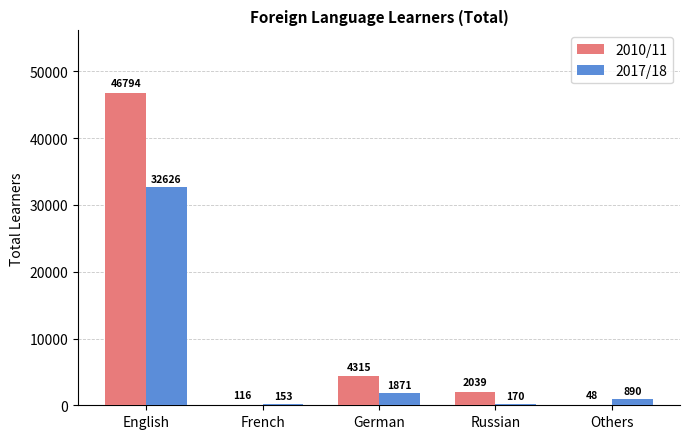

Are the bars horizontal?

No